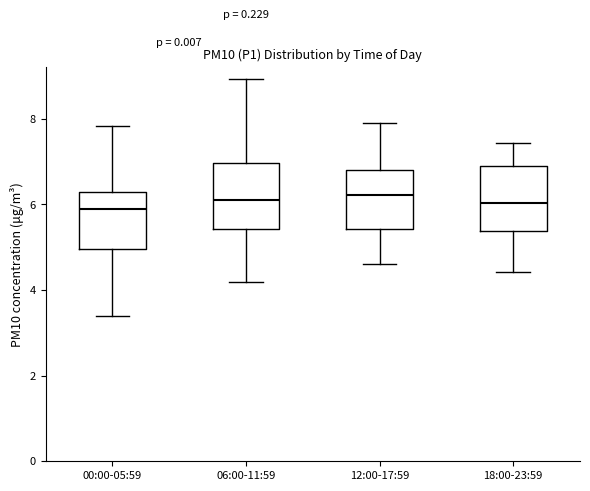

Reading left to right, transcribe this box plot: for each box, give where its median line is, the range the box spans, and where its two whiskers end, as read against the y-axis. The values are not printed on the chart, so give them approximately, as read against the axis.

00:00-05:59: median 6.0, box 5.0 to 6.4, whiskers 3.4 to 7.8
06:00-11:59: median 6.2, box 5.4 to 7.0, whiskers 4.2 to 9.0
12:00-17:59: median 6.2, box 5.4 to 6.8, whiskers 4.6 to 8.0
18:00-23:59: median 6.0, box 5.4 to 7.0, whiskers 4.4 to 7.4